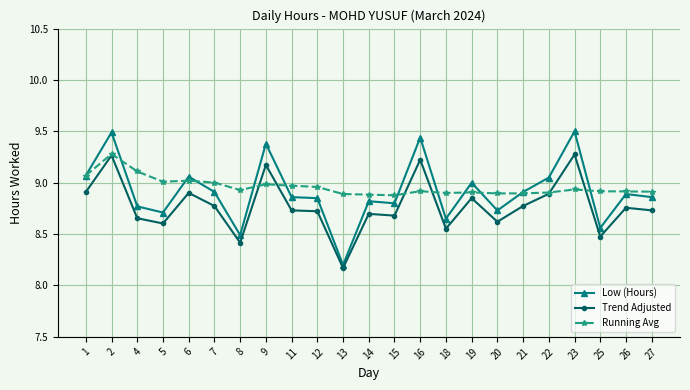

The value of Running Avg at 20 is 3.8. True or false?

False